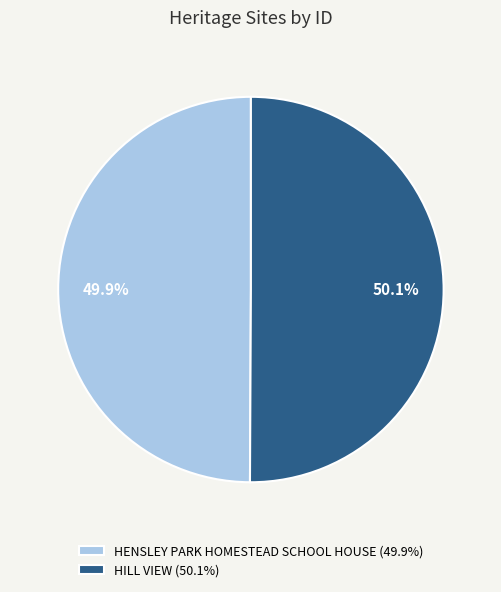

Approximately how many times larger is the value at HENSLEY PARK HOMESTEAD SCHOOL HOUSE (49.9%) compared to HILL VIEW (50.1%)?

1.0